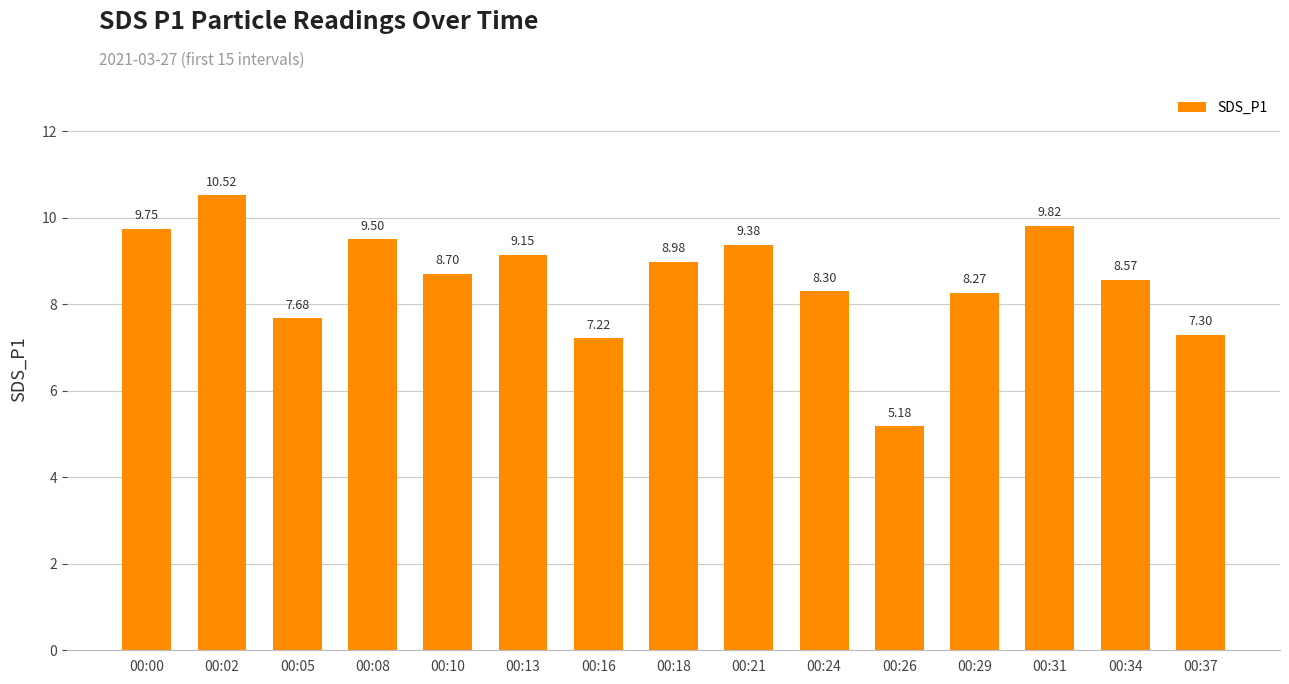

What is the difference between the values at 00:31 and 00:13?

0.7